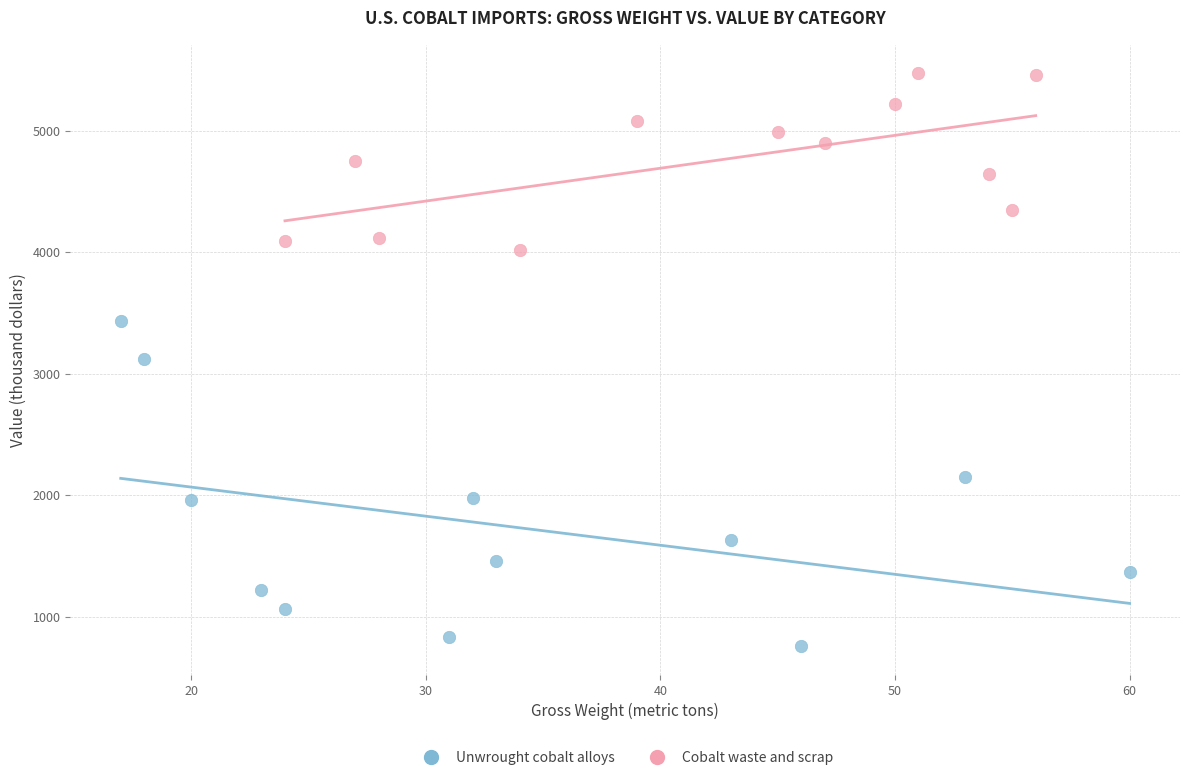

Which series has the widest spread of Y values?

Unwrought cobalt alloys